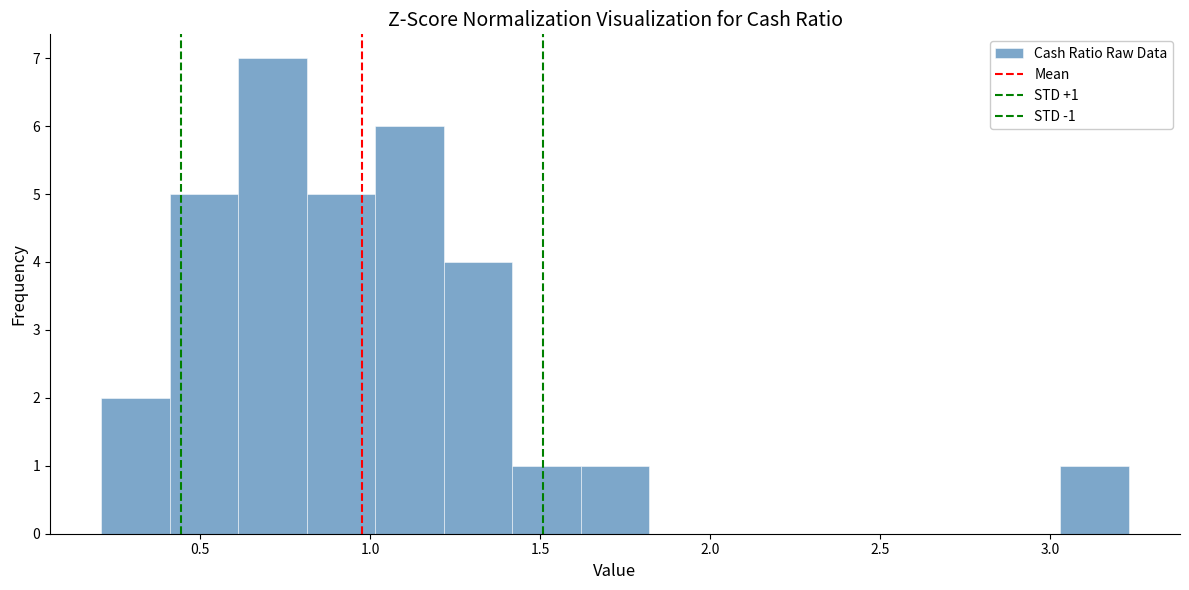

Over which range of the x-axis is the bar tallest?

0.60 to 0.80